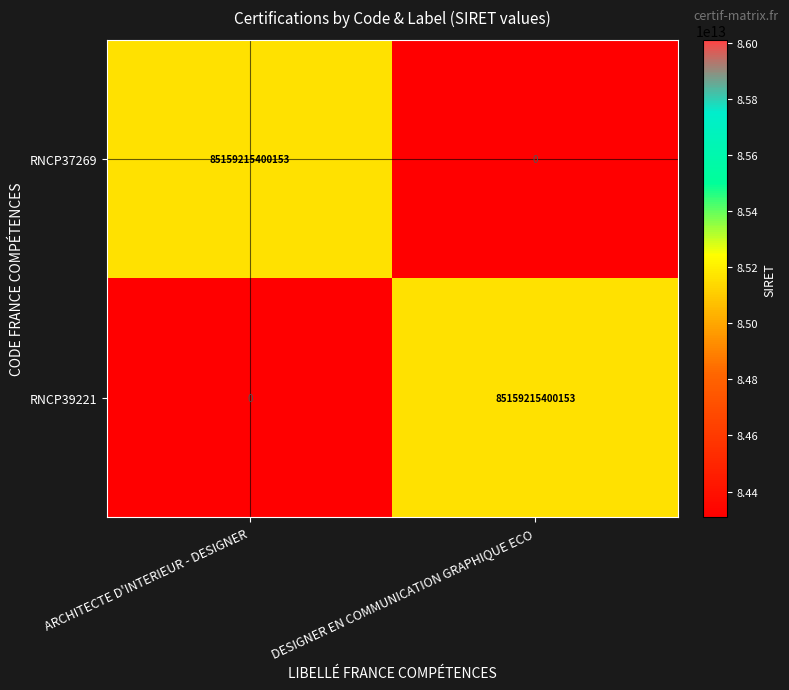

The RNCP39221 series shows 0 at ARCHITECTE D'INTERIEUR - DESIGNER. True or false?

True